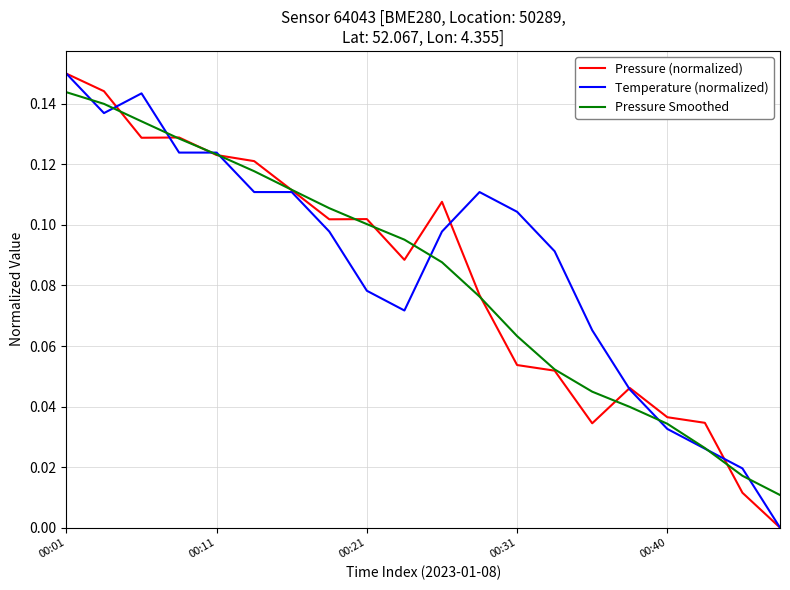

At which label does Temperature (normalized) reach its peak?

00:01